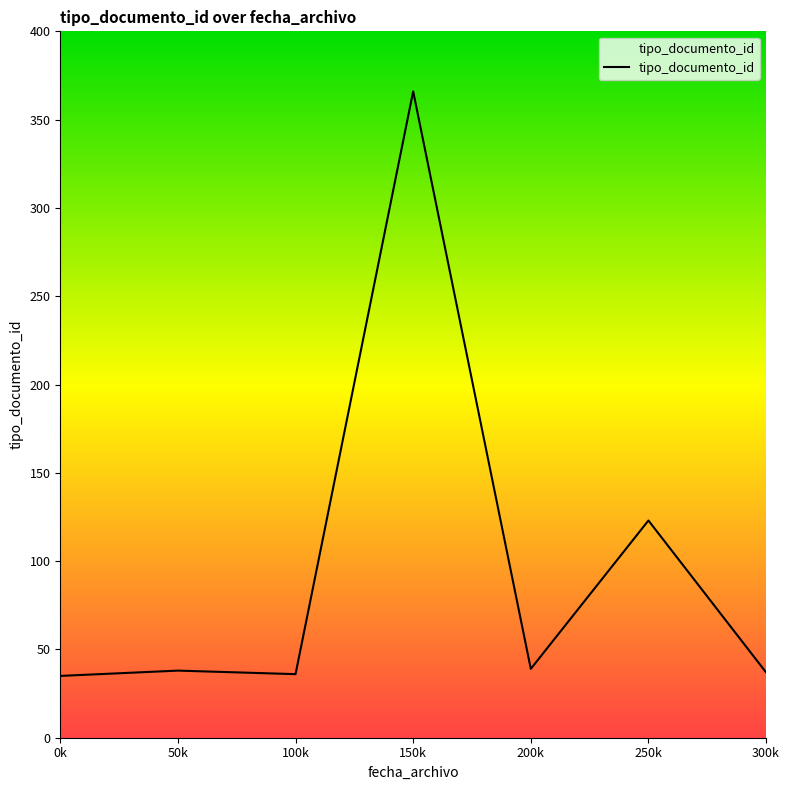

How many categories are shown in the chart?

7